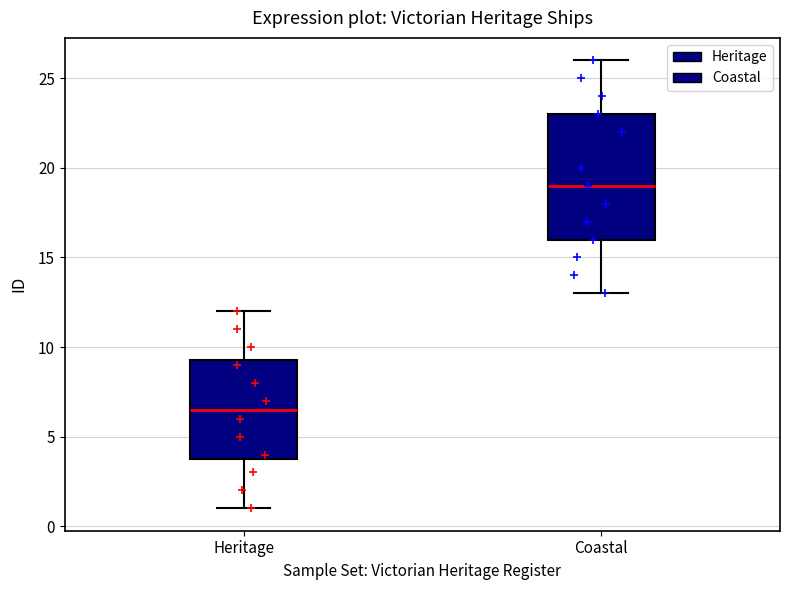

Reading left to right, read every box against the y-axis: the position of its median line, the range the box covers, and the ends of its whiskers. The values are not printed on the chart, so give them approximately, as read against the axis.

Heritage: median 6.5, box 4.0 to 9.5, whiskers 1.0 to 12.0
Coastal: median 19.0, box 16.0 to 23.0, whiskers 13.0 to 26.0